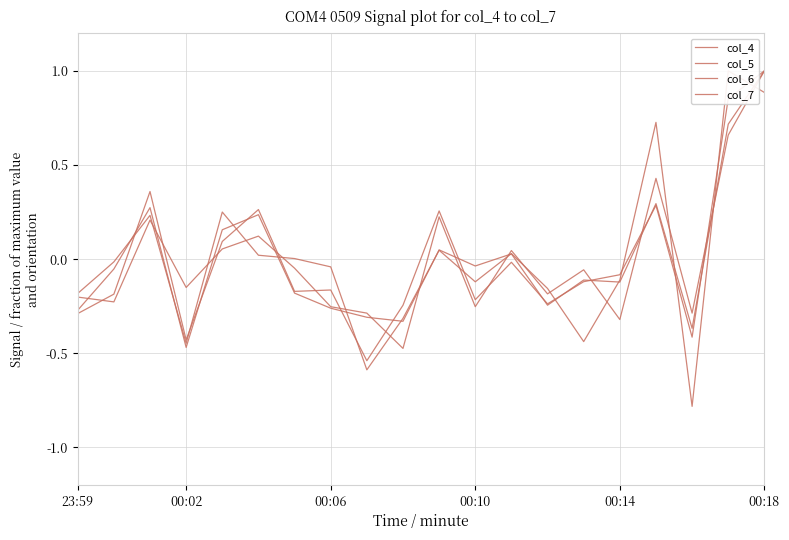

Reading left to right, what are all the values shown in this chart?

col_4: -0.3	-0.1	0.3	-0.5	0.2	0.2	-0.2	-0.3	-0.3	-0.3	0.0	-0.0	0.0	-0.2	-0.1	-0.1	0.3	-0.4	0.7	1.0
col_5: -0.3	-0.2	0.4	-0.4	0.1	0.3	-0.2	-0.2	-0.5	-0.2	0.3	-0.2	-0.0	-0.2	-0.1	-0.1	0.3	-0.4	0.9	1.0
col_6: -0.2	-0.2	0.2	-0.2	0.1	0.1	-0.0	-0.3	-0.3	-0.5	0.2	-0.3	0.0	-0.2	-0.1	-0.3	0.4	-0.3	0.7	1.0
col_7: -0.2	-0.0	0.2	-0.4	0.3	0.0	0.0	-0.0	-0.6	-0.3	0.0	-0.1	0.0	-0.2	-0.4	-0.1	0.7	-0.8	1.0	0.9